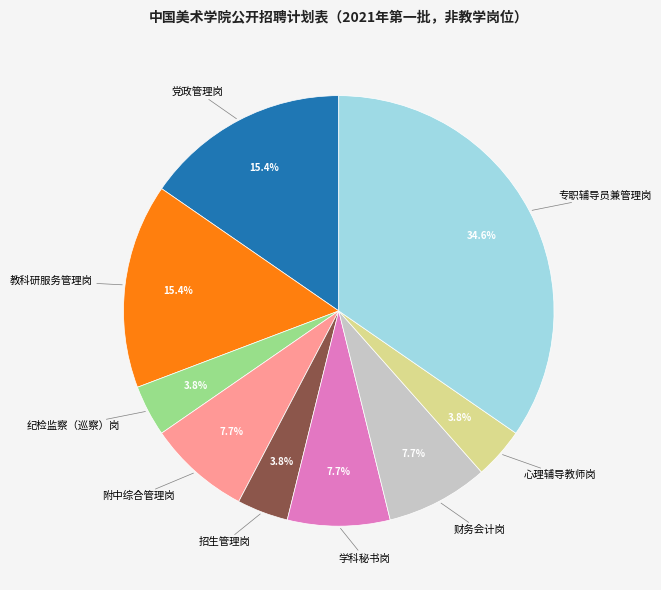

Count the number of slices in the pie.

9